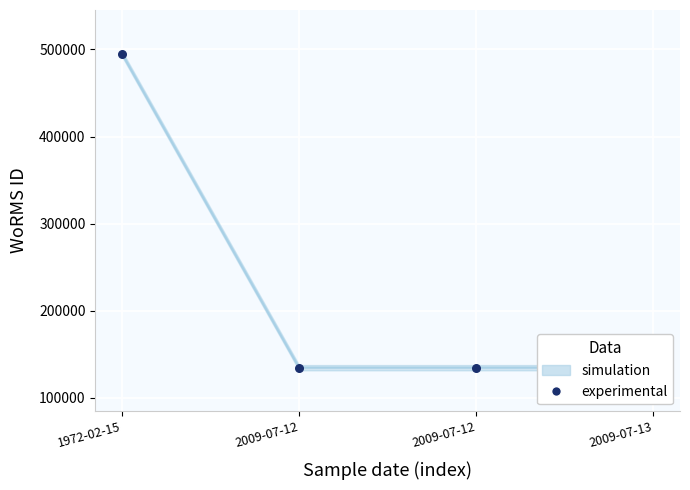

Which has a higher value, 2009-07-12 or 2009-07-13?

2009-07-12